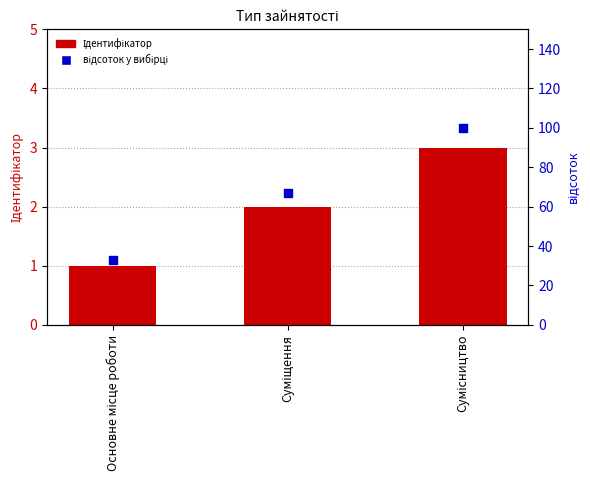

Which series reaches the maximum Y coordinate?

відсоток у вибірці